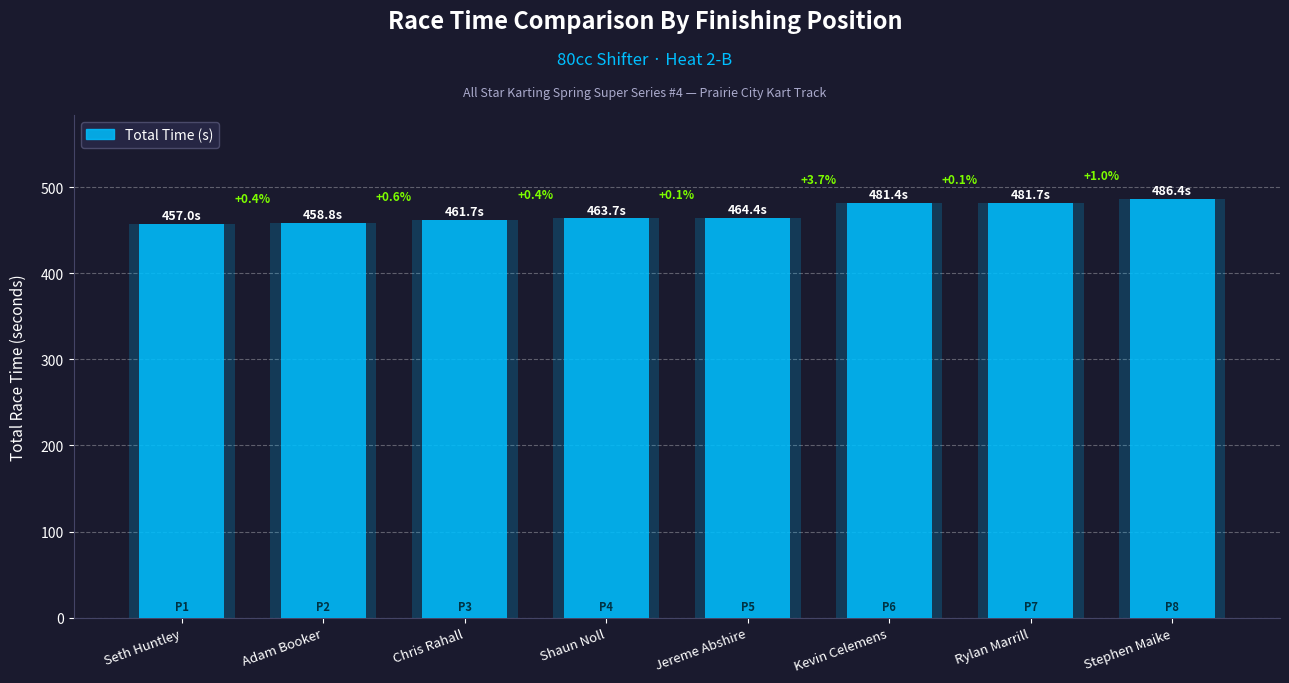

Reading left to right, extract all data points from this chart.

Seth Huntley=457.0	Adam Booker=458.8	Chris Rahall=461.7	Shaun Noll=463.7	Jereme Abshire=464.4	Kevin Celemens=481.4	Rylan Marrill=481.7	Stephen Maike=486.4